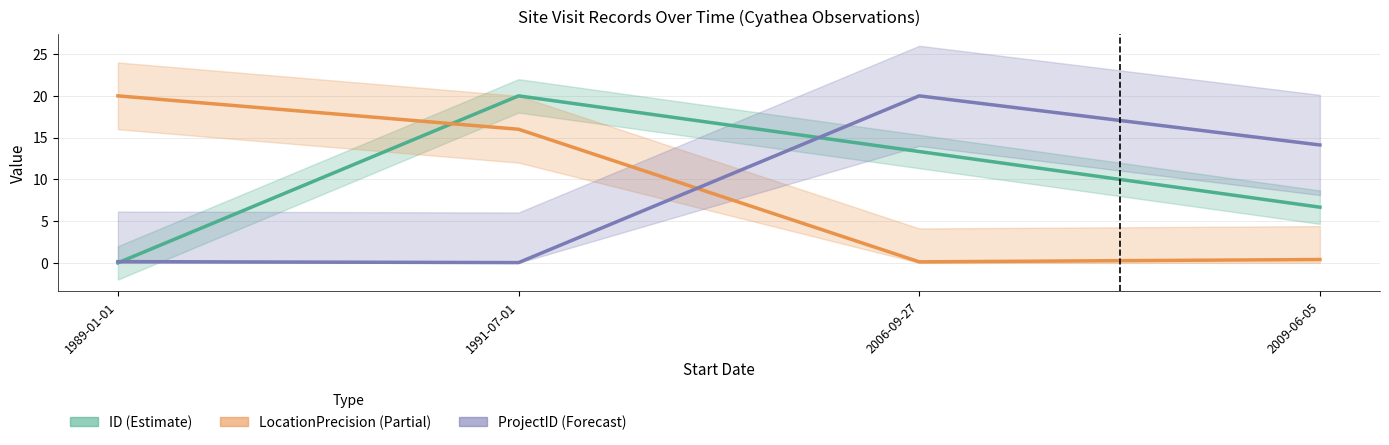

Reading left to right, transcribe all the data shown in this chart.

ID (Estimate): 1989-01-01=0.0	1991-07-01=20.0	2006-09-27=13.3	2009-06-05=6.7
LocationPrecision (Partial): 1989-01-01=20.0	1991-07-01=16.0	2006-09-27=0.1	2009-06-05=0.4
ProjectID (Forecast): 1989-01-01=0.1	1991-07-01=0.0	2006-09-27=20.0	2009-06-05=14.1